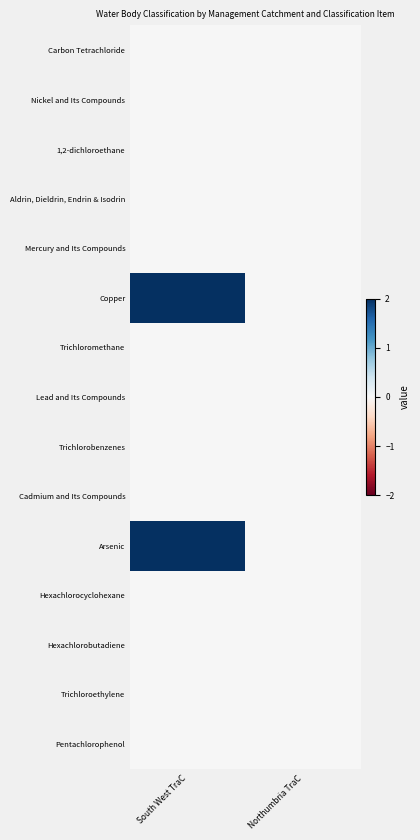

At which category does the chart reach its minimum across all series?

South West TraC